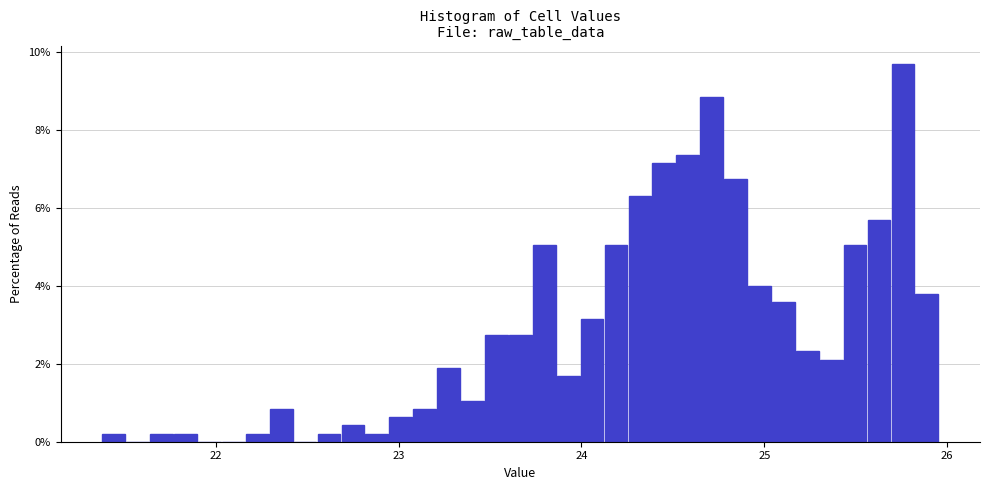

Read against the x-axis, roughly where is the centre of the tallest bar?

25.8